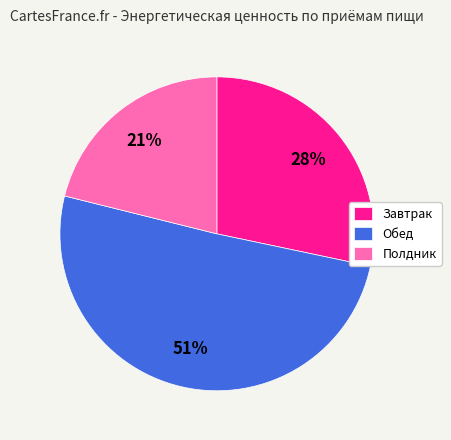

Does Обед account for over 50% of the chart?

Yes